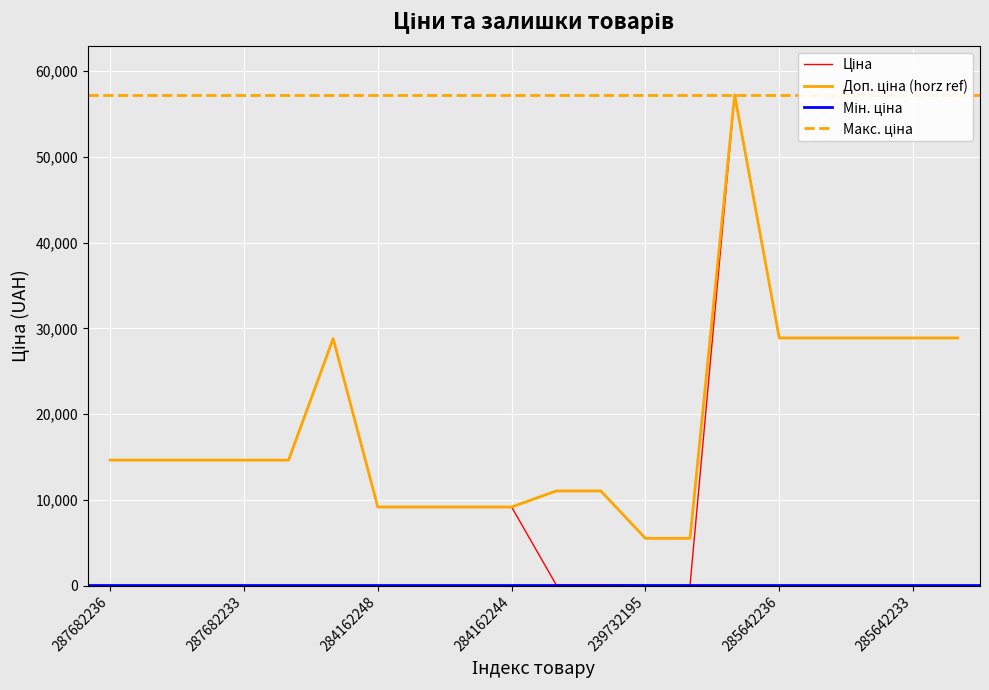

The Доп. ціна series shows 28890.3 at 285642233. True or false?

True